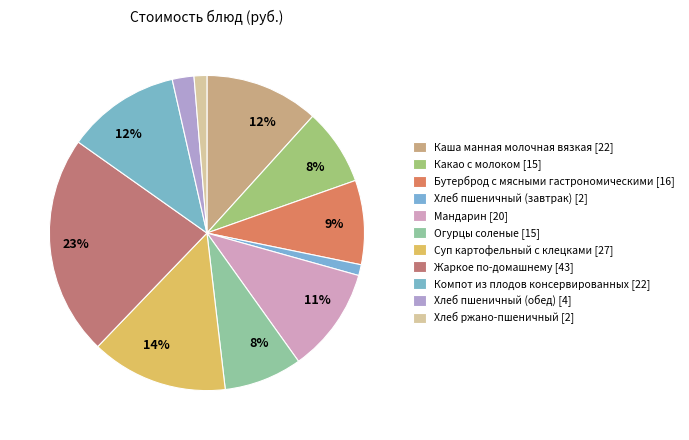

Count the number of slices in the pie.

11